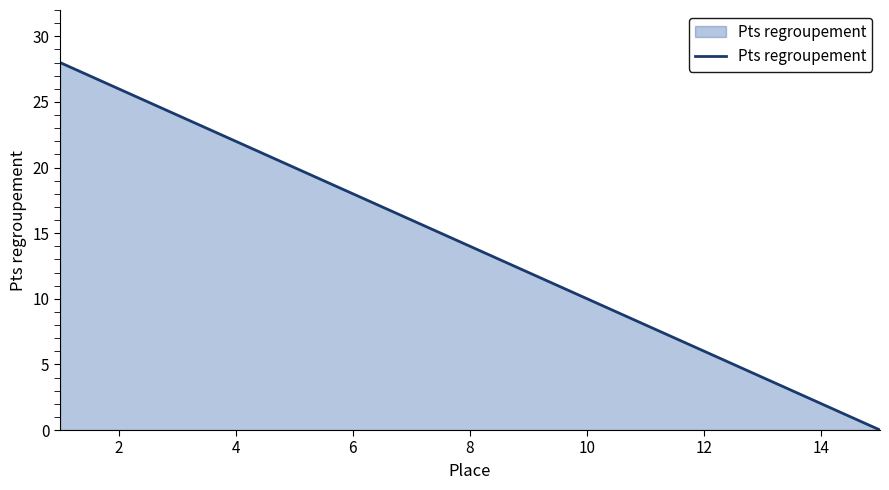

What is the average value?

14